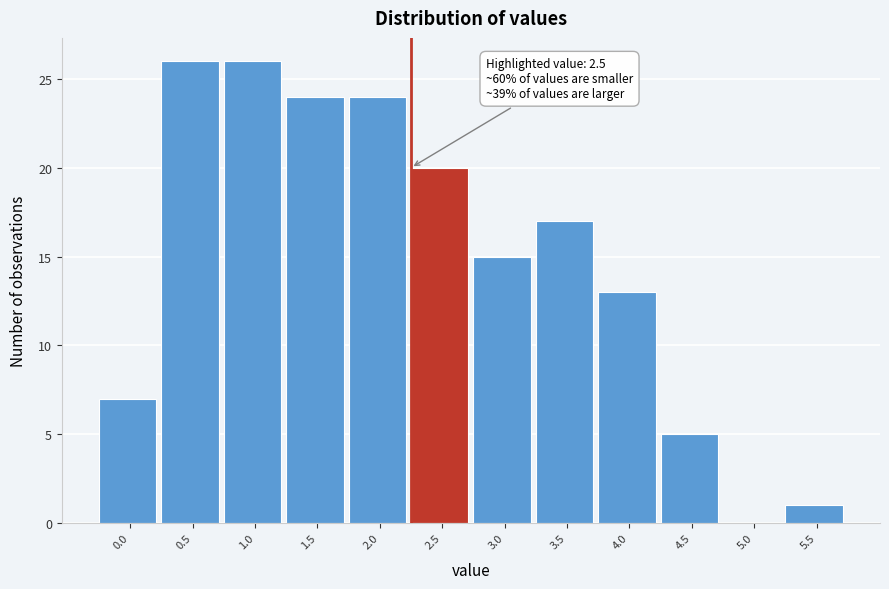

Reading right to left, list all the values displayed in this chart.

5.5=1	5.0=0	4.5=5	4.0=13	3.5=17	3.0=15	2.5=20	2.0=24	1.5=24	1.0=26	0.5=26	0.0=7